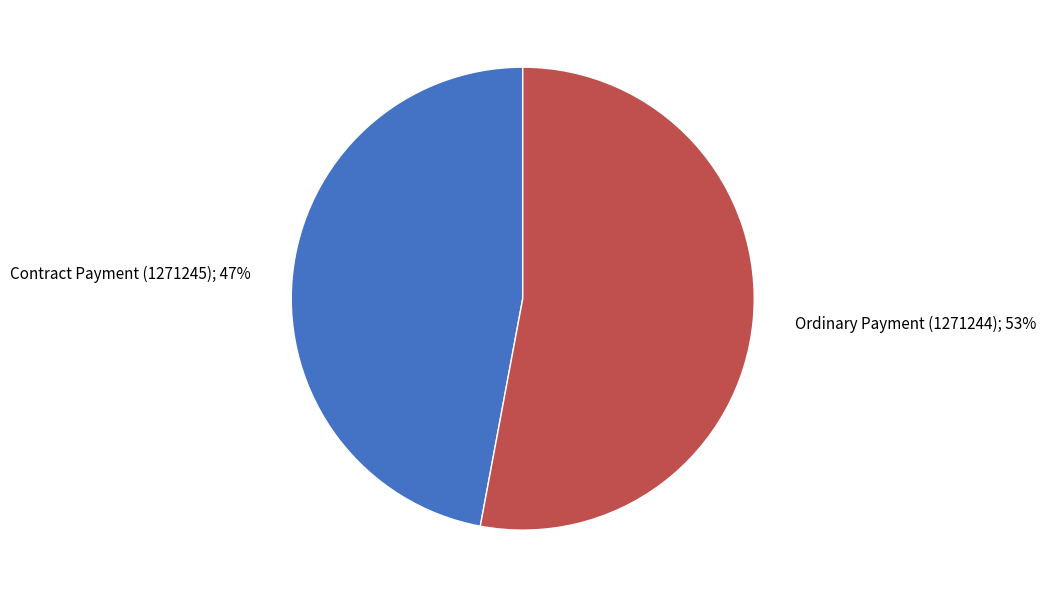

Is there a majority slice in this chart?

Yes